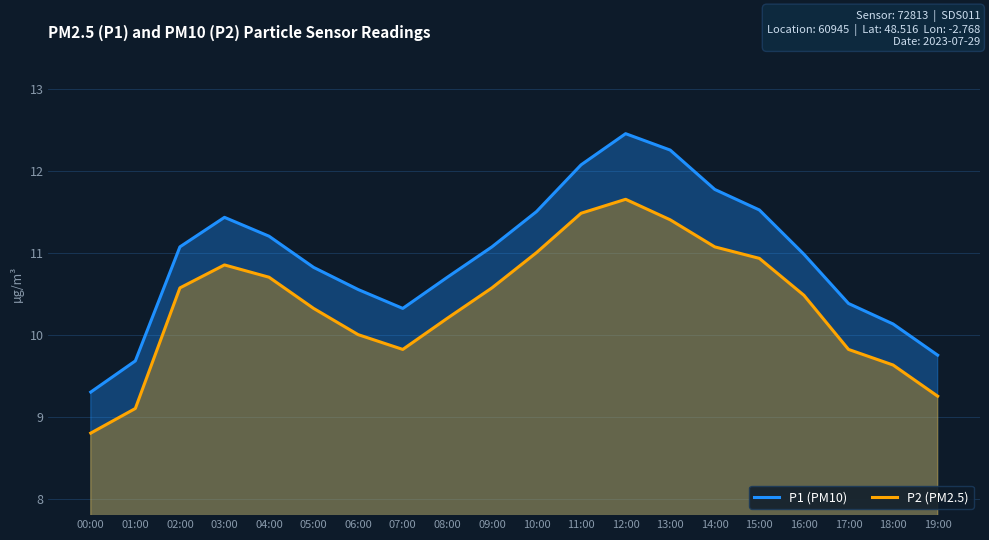

What is the total value across all series at 00:00?

18.1